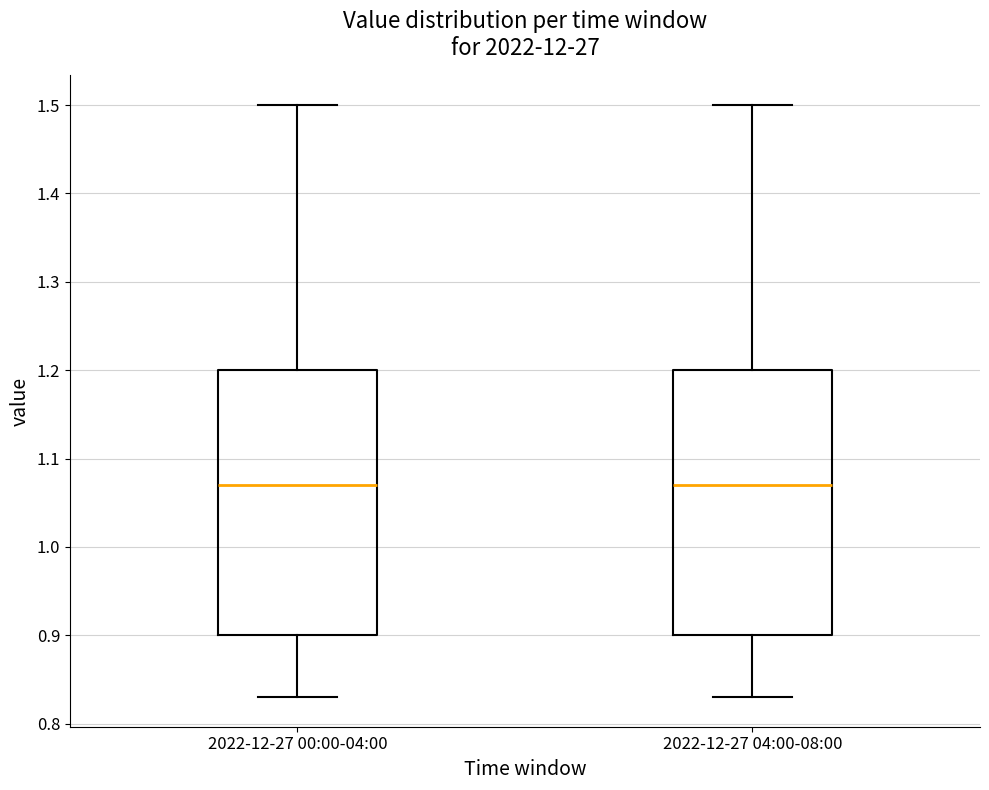

Where does the upper whisker of the box for 2022-12-27 04:00-08:00 end on the y-axis? The values are not printed on the chart, so give them approximately, as read against the axis.

1.50